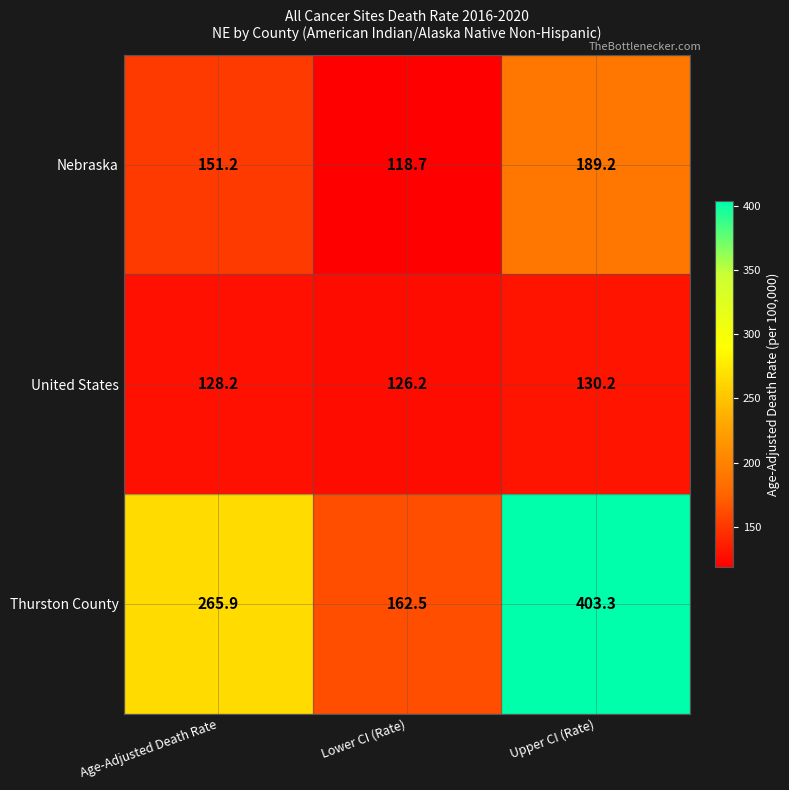

What is the maximum value shown in the chart?

403.3